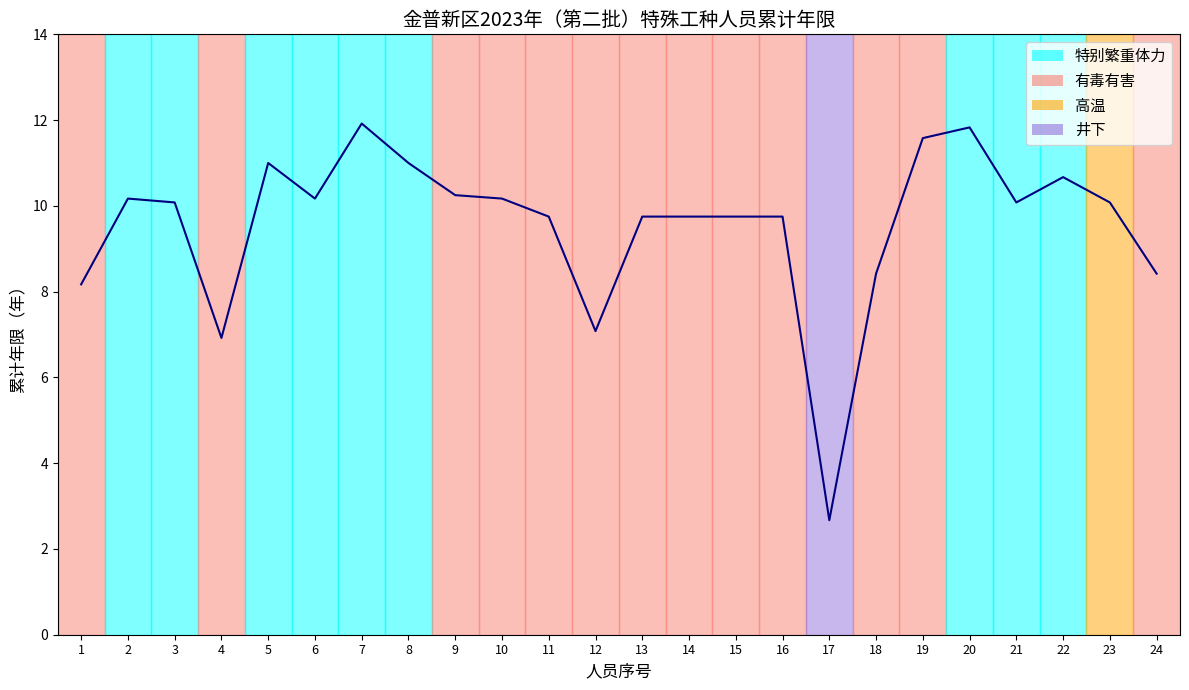

What is the smallest value displayed?

2.7